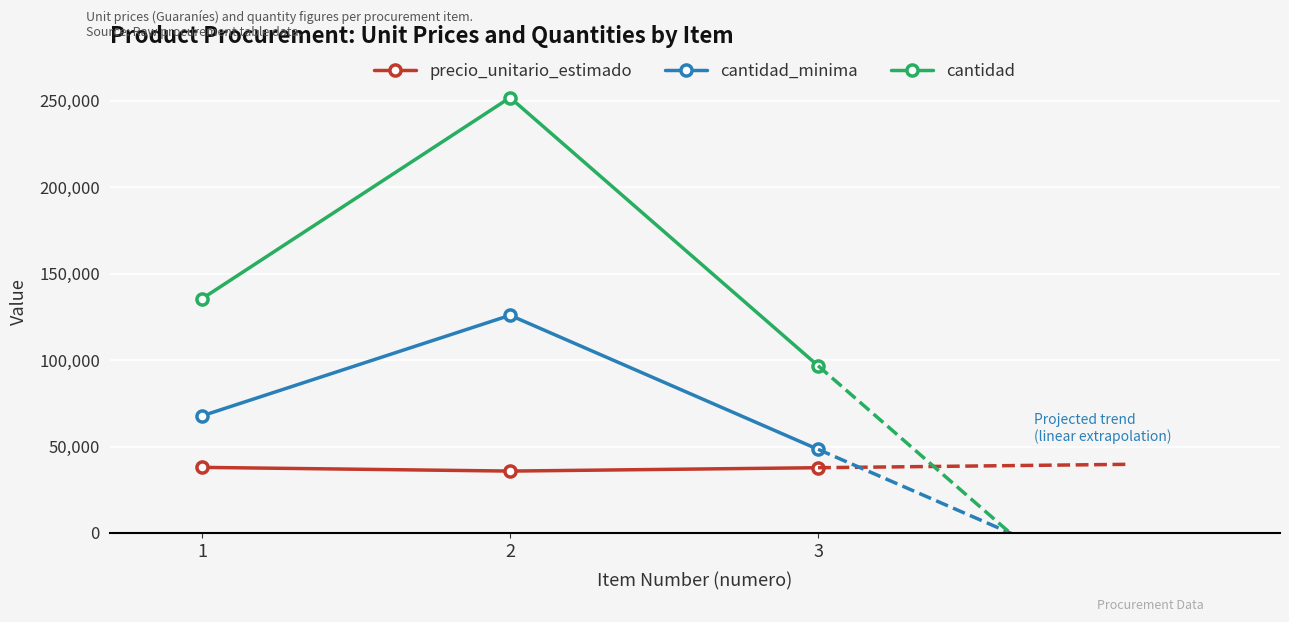

What is the difference between the highest and lowest values at 1?

97596